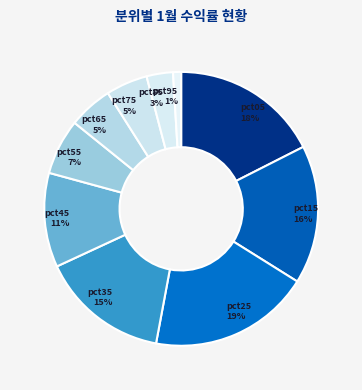

To the nearest percent, what is the difference between the largest and smallest slice percentages?

18%